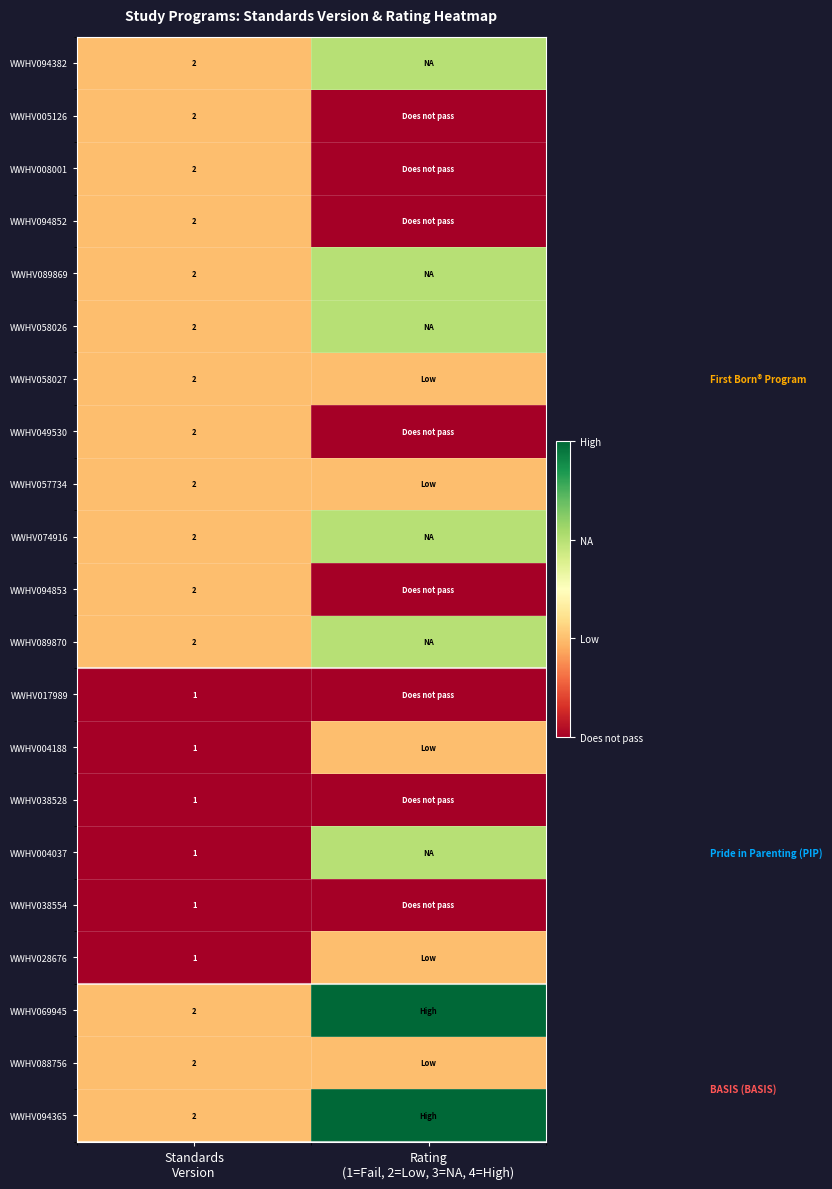

What is the sum of the WWHV049530 values at Standards Version and Rating (1=Fail, 2=Low, 3=NA, 4=High)?

3